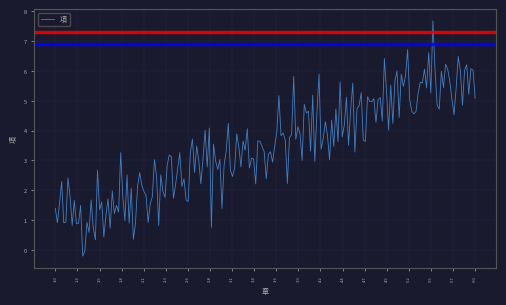

What is the greatest value displayed?

7.7